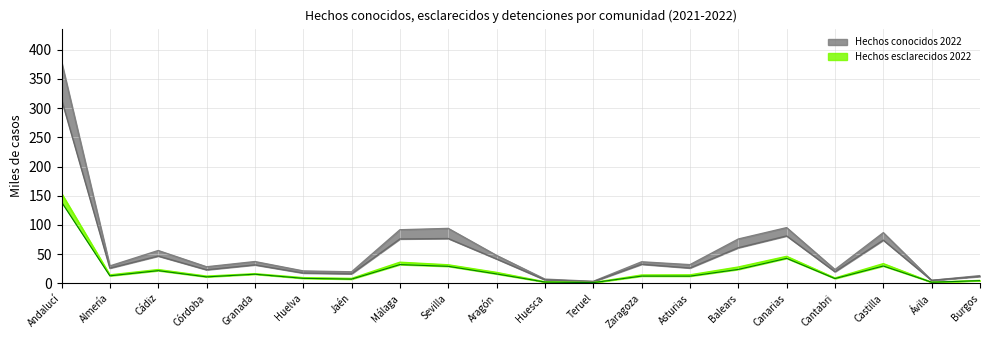

Which series has the largest range (max minus min)?

Hechos conocidos 2022